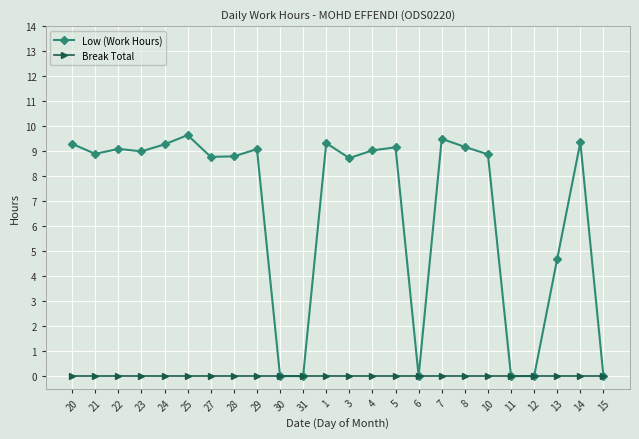

At which label is Low (Work Hours) closest to 4?

13